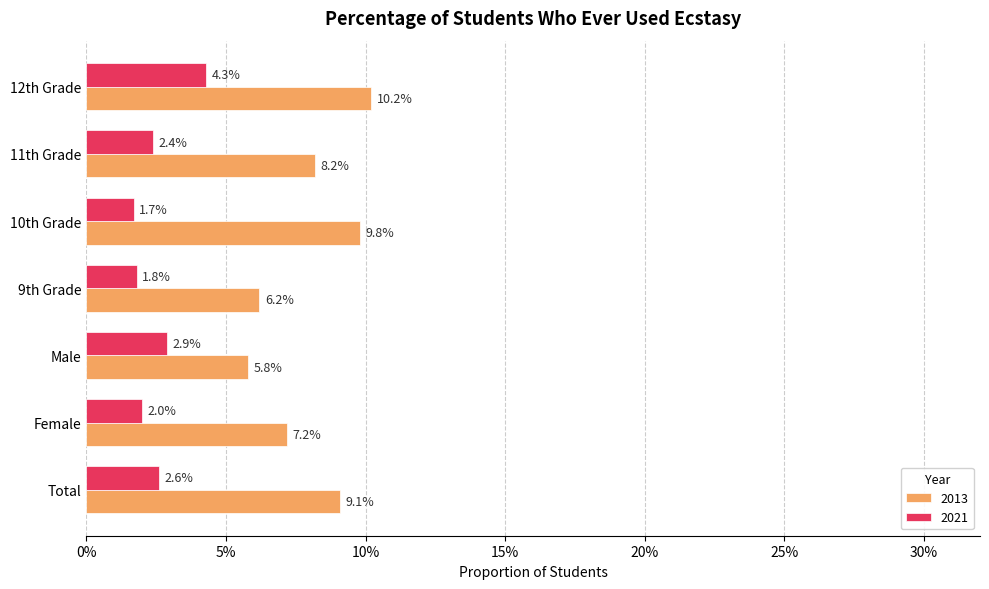

Are the bars grouped side by side (vs. stacked)?

Yes